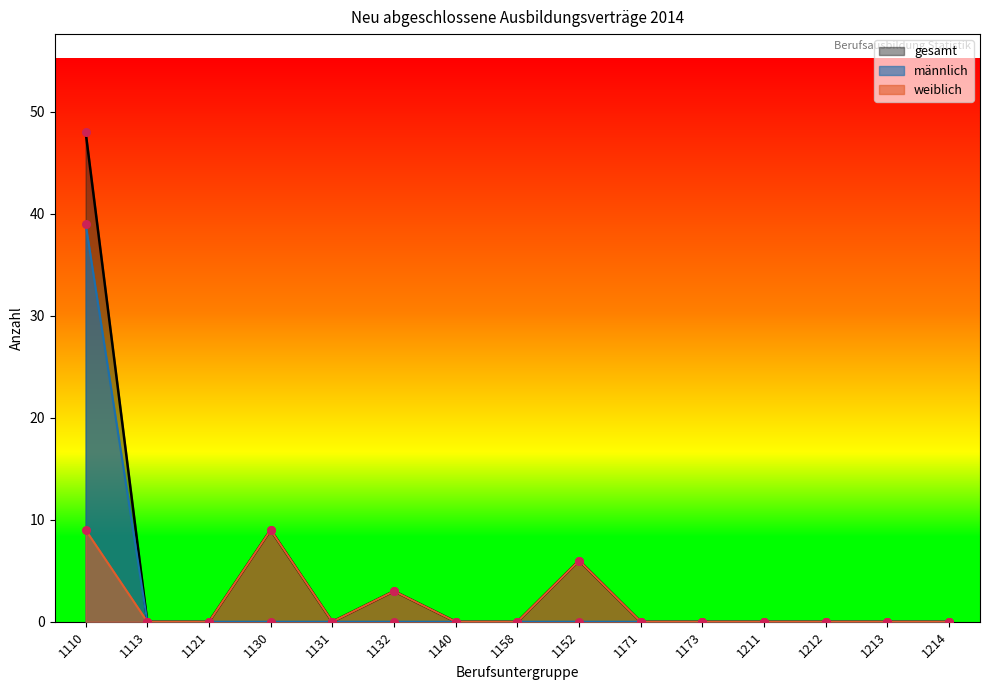

Which series reaches the maximum Y coordinate?

gesamt